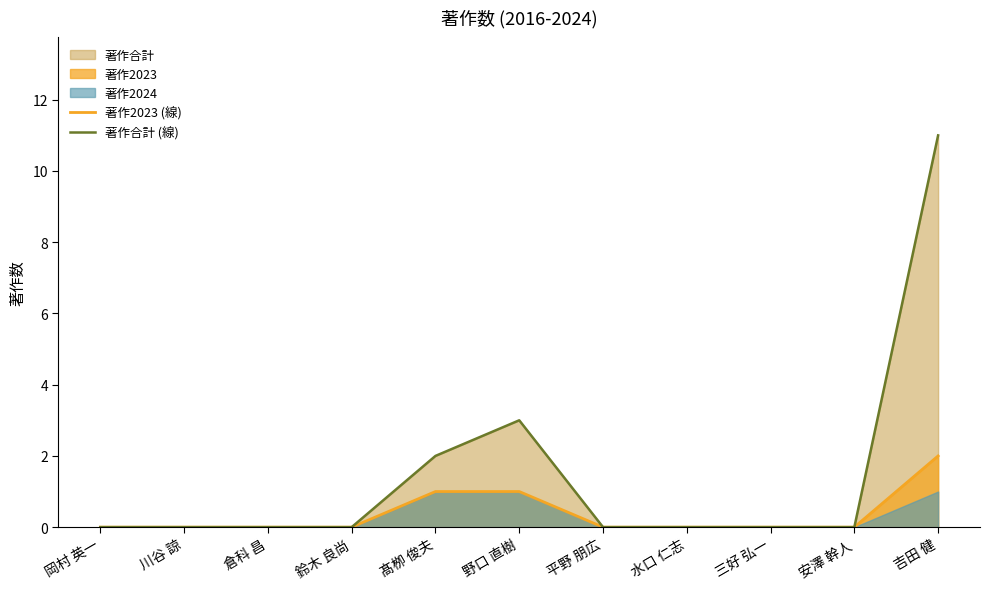

The value of 著作合計 (線) at 吉田 健 is 7. True or false?

False